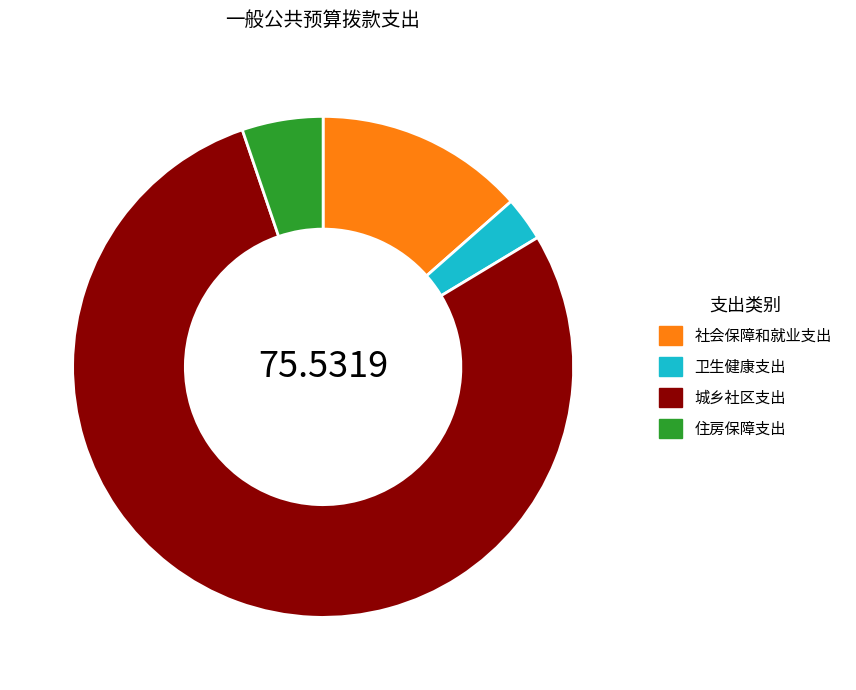

Which has a higher value, 住房保障支出 or 卫生健康支出?

住房保障支出